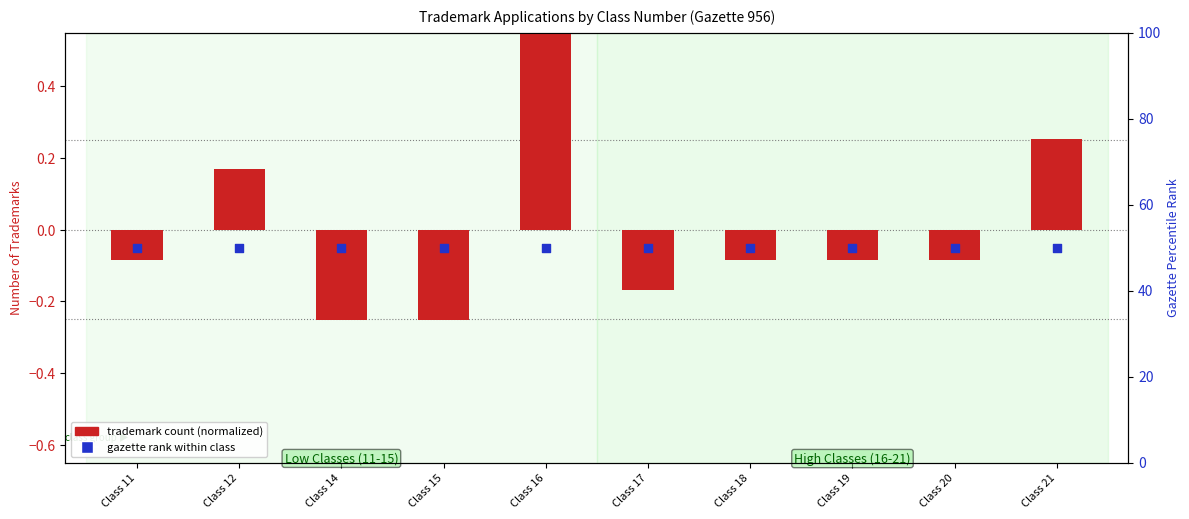

Which series contains the lowest Y value?

trademark count (normalized)